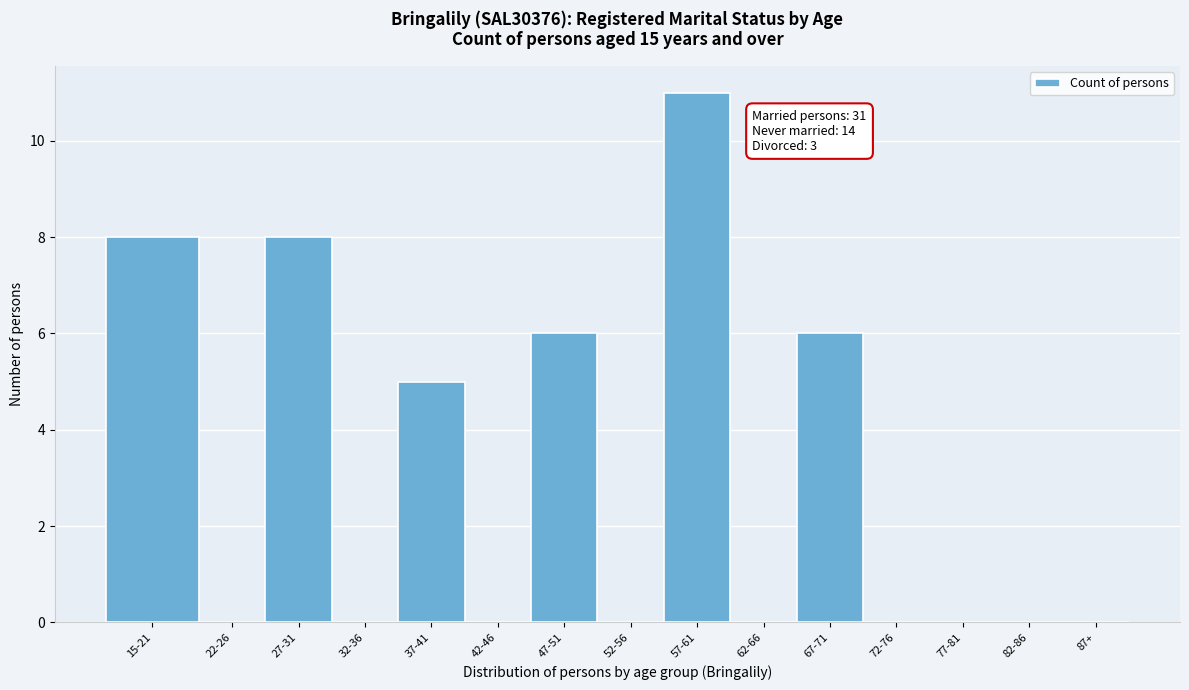

Reading right to left, list all the values displayed in this chart.

87+=0	82-86=0	77-81=0	72-76=0	67-71=6	62-66=0	57-61=11	52-56=0	47-51=6	42-46=0	37-41=5	32-36=0	27-31=8	22-26=0	15-21=8